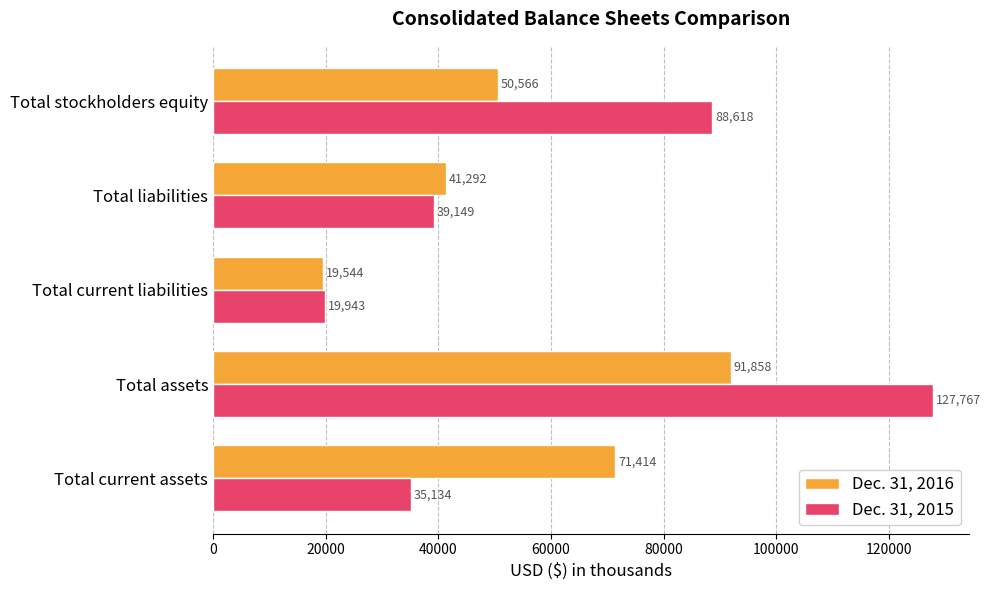

Rank the series by their average value, from highest to lowest.

Dec. 31, 2015, Dec. 31, 2016